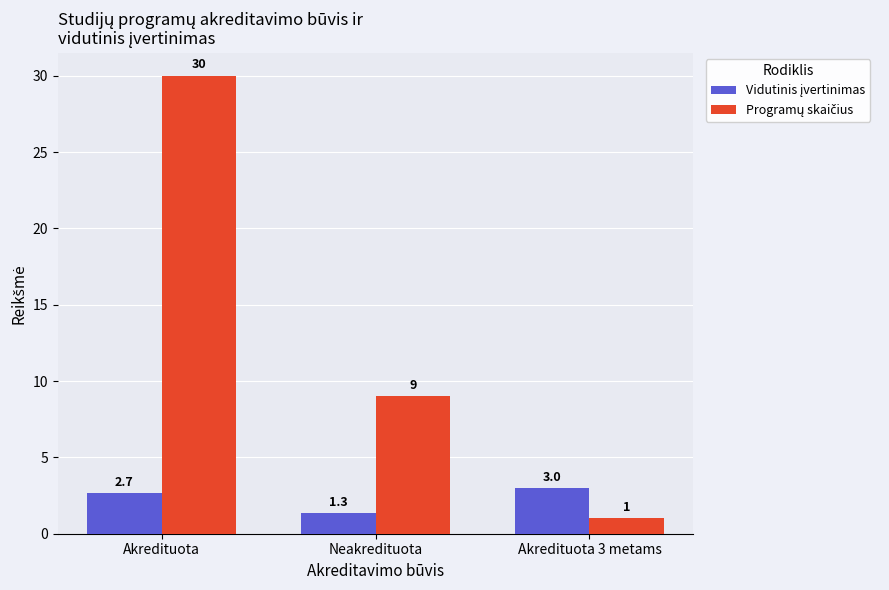

What is the spread (max minus min) of values at Akredituota 3 metams?

2.0